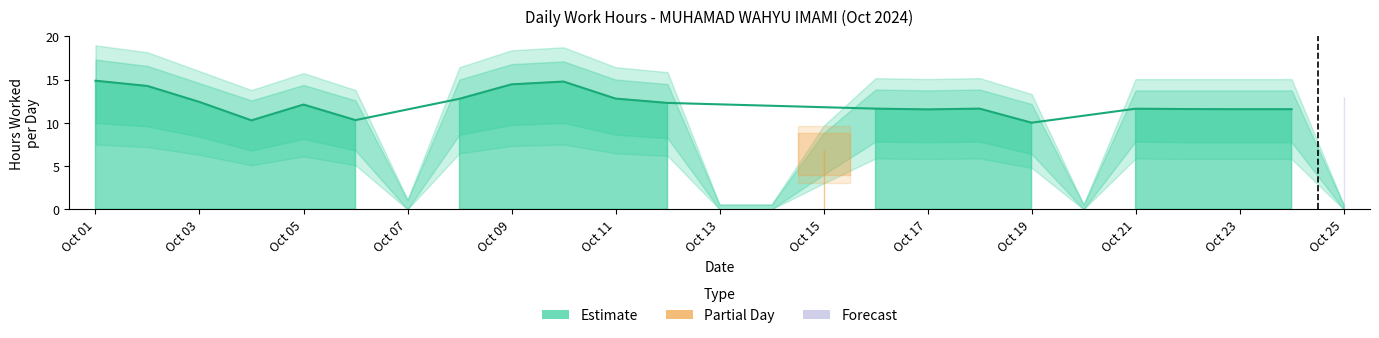

Where is Upper Bound nearest to the value 8?

15